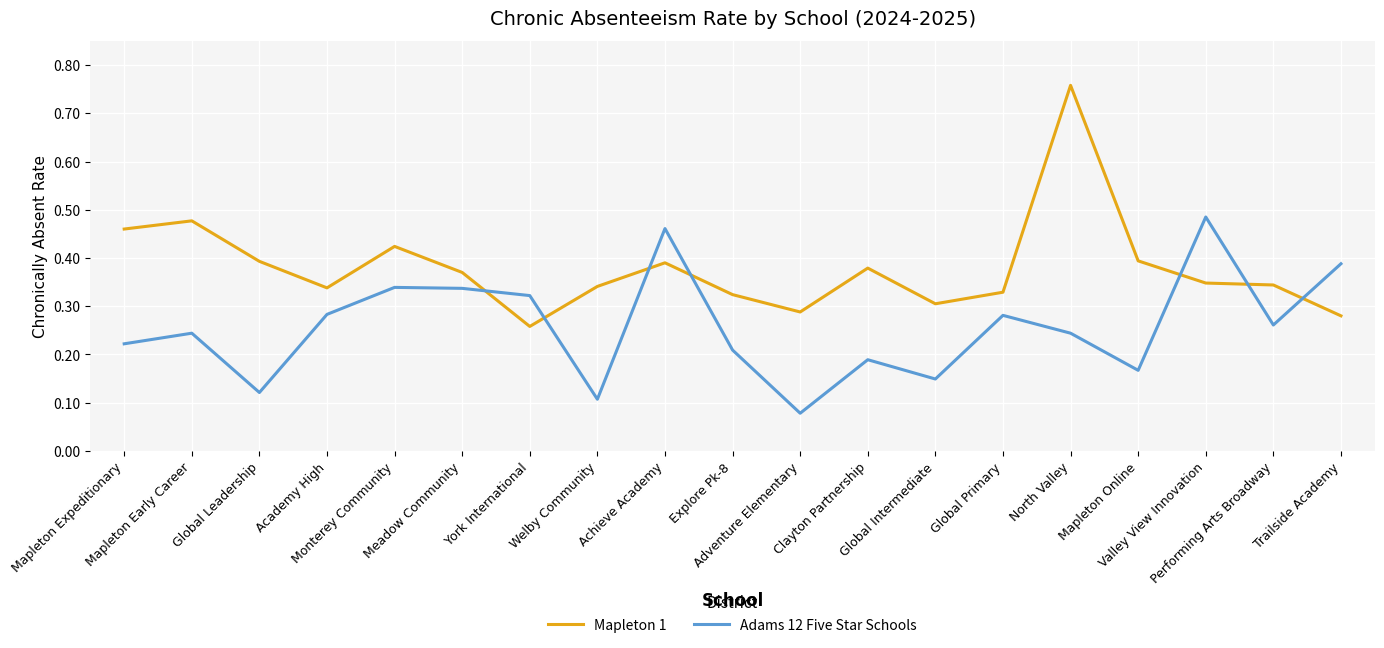

How many Adams 12 Five Star Schools values are between 0 and 1?

19